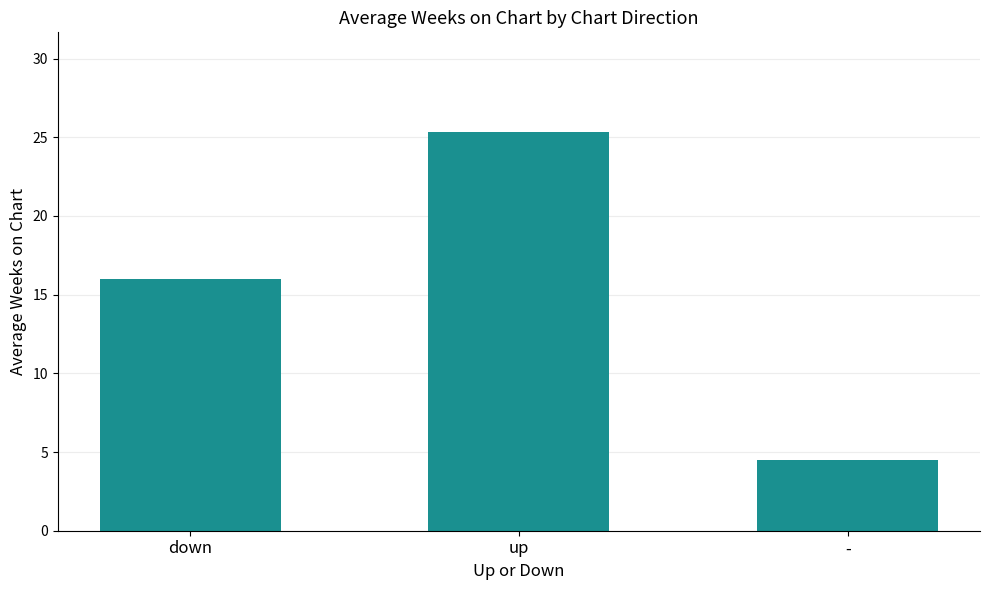

Reading left to right, extract all data points from this chart.

16.0	25.3	4.5